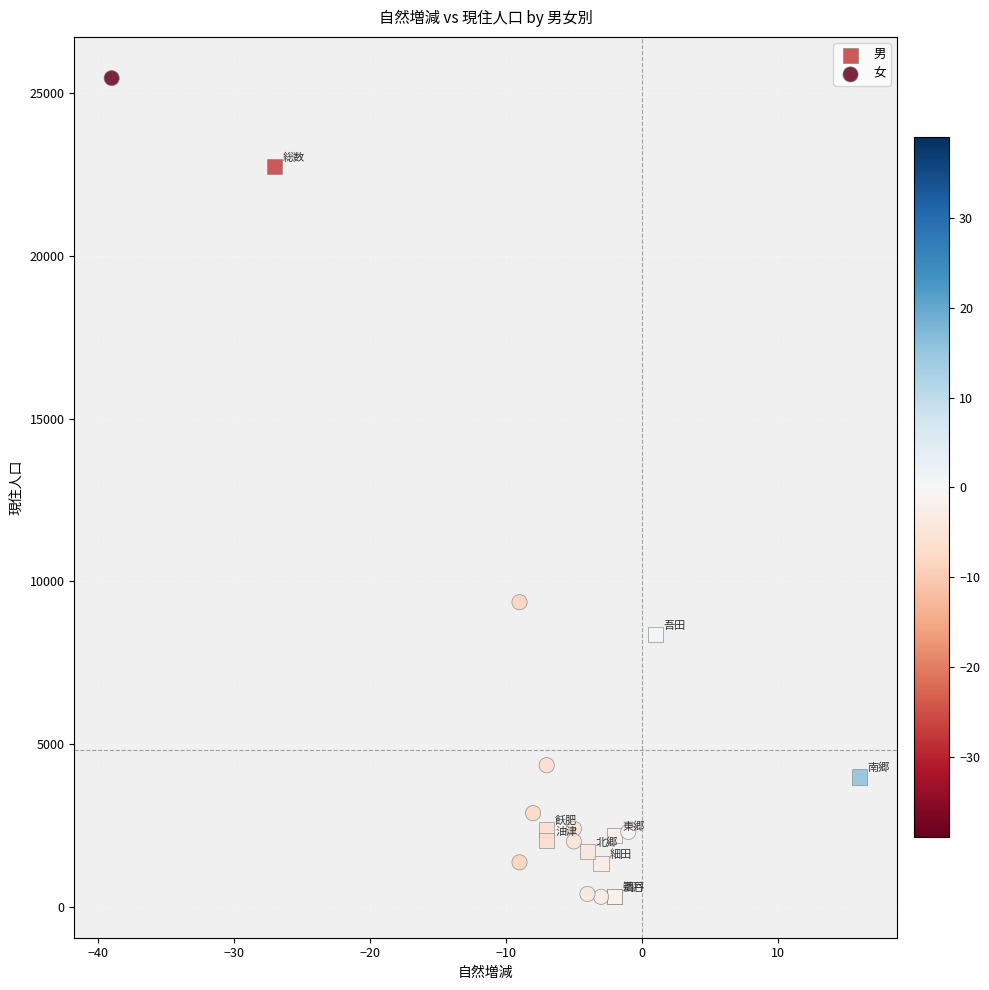

Which series has the widest spread of Y values?

女